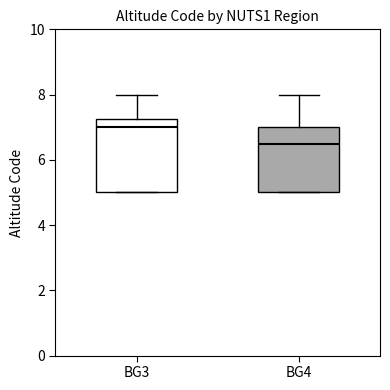

Which box is the tallest, from its lower edge to its upper edge?

BG3